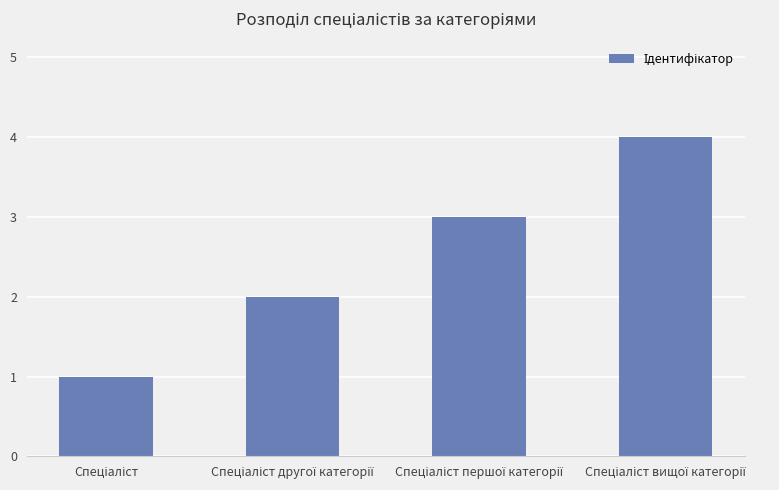

What is the value of the 4th bar from the left?

4